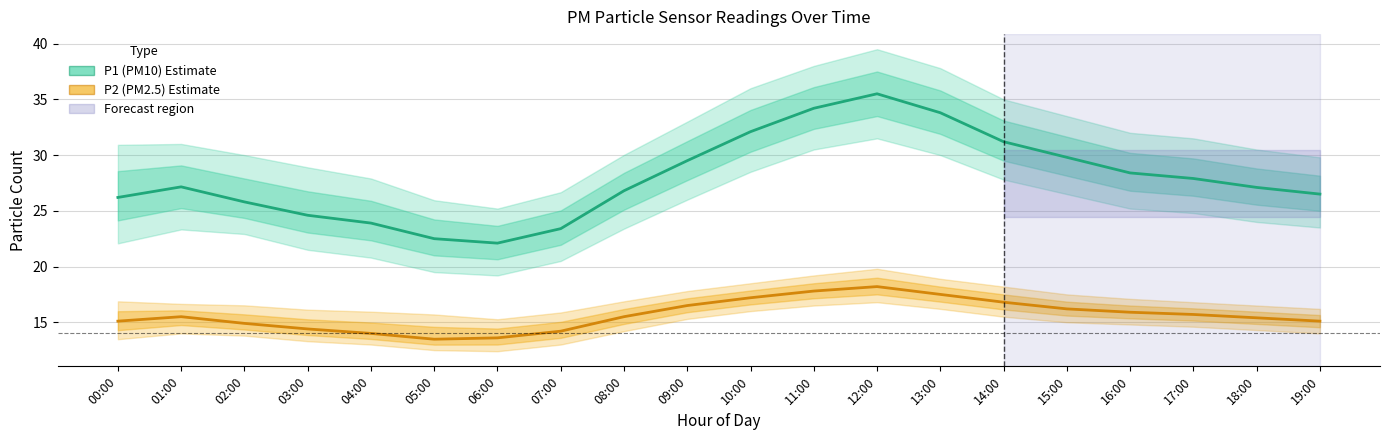

At which category does P1 (PM10) reach its first local peak?

01:00